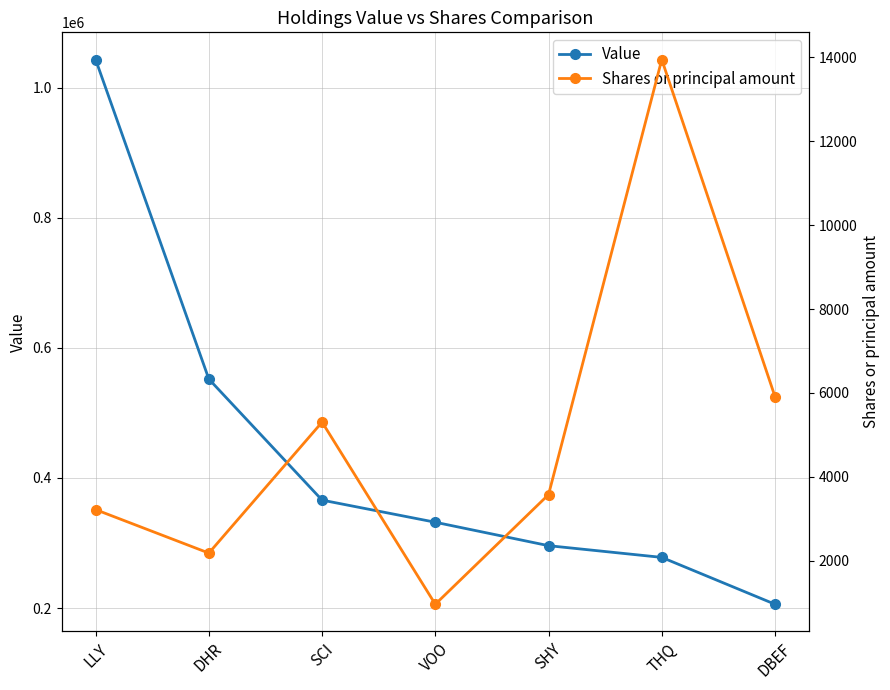

Is it true that Shares or principal amount equals 5910 at DBEF?

True